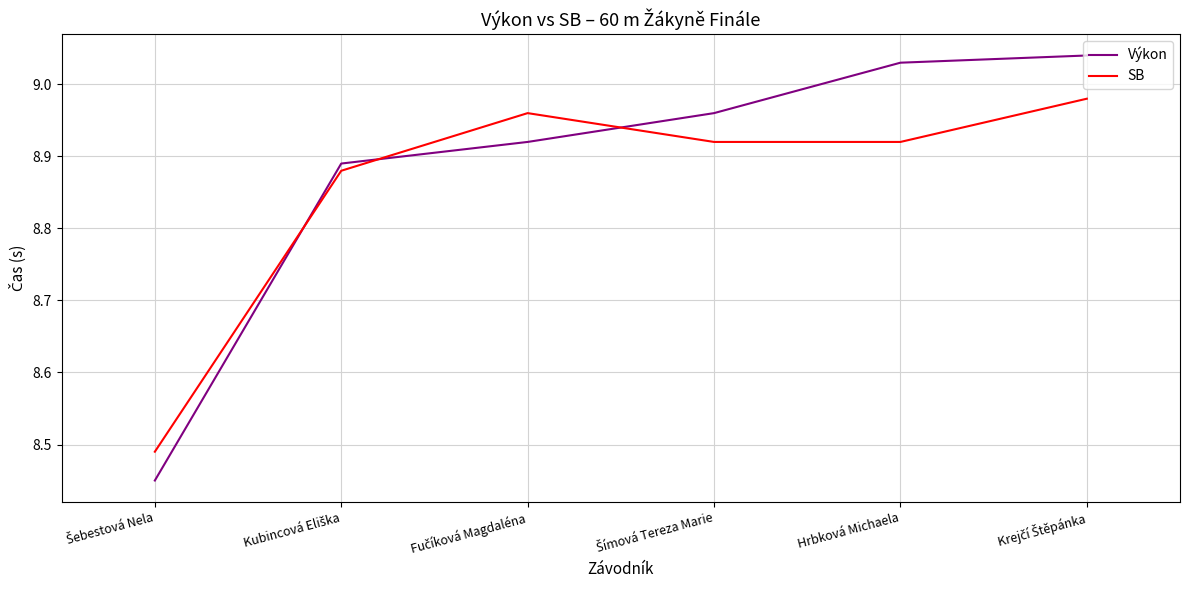

List the series in order of their peak value, lowest first.

SB, Výkon